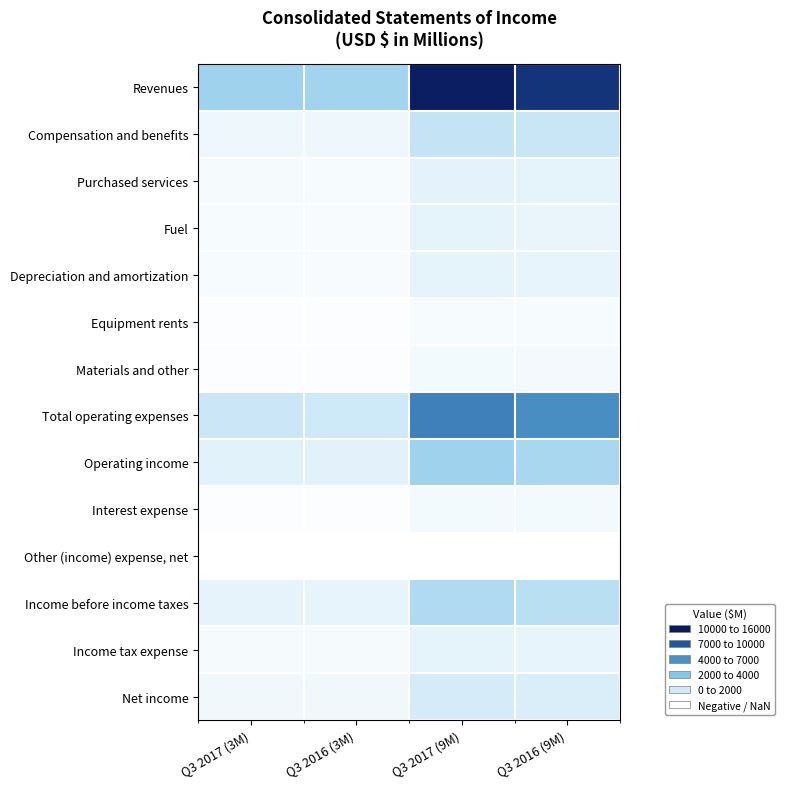

Between Q3 2017 (3M) and Q3 2016 (3M), which series saw the biggest shift?

Revenues